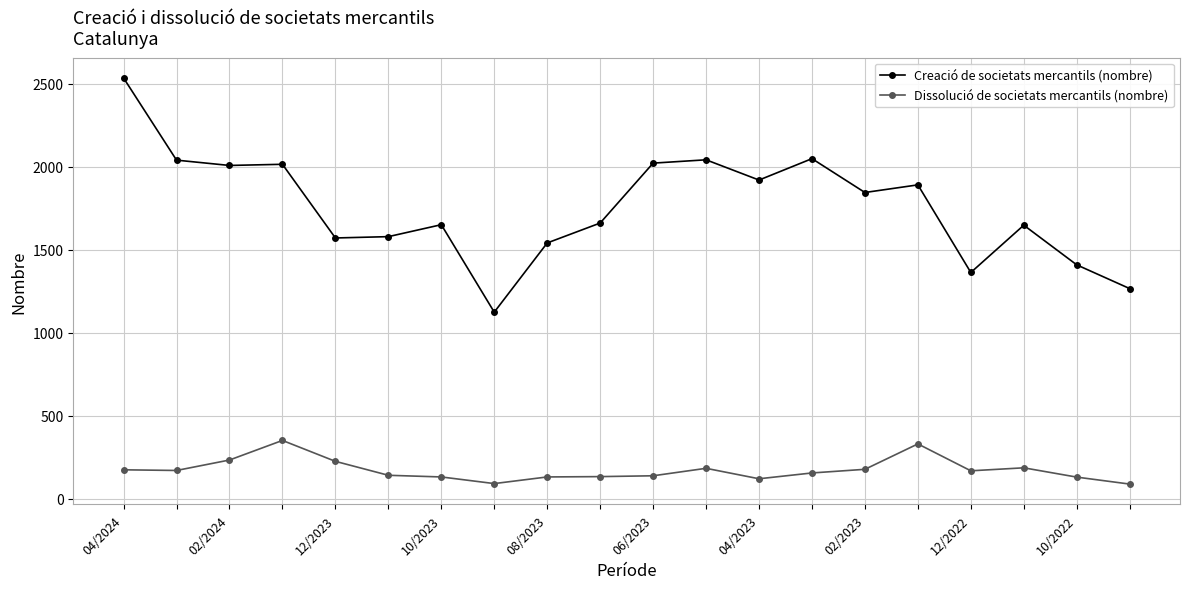

True or false: Dissolució de societats mercantils (nombre) has more than 1 points higher than both neighbors.

True